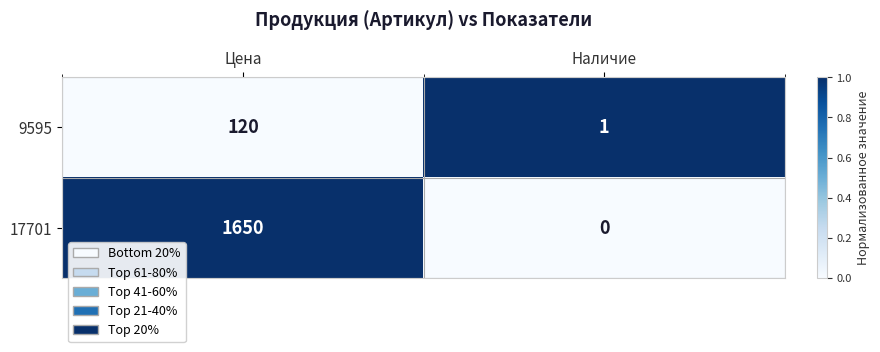

How many categories are shown in the chart?

2